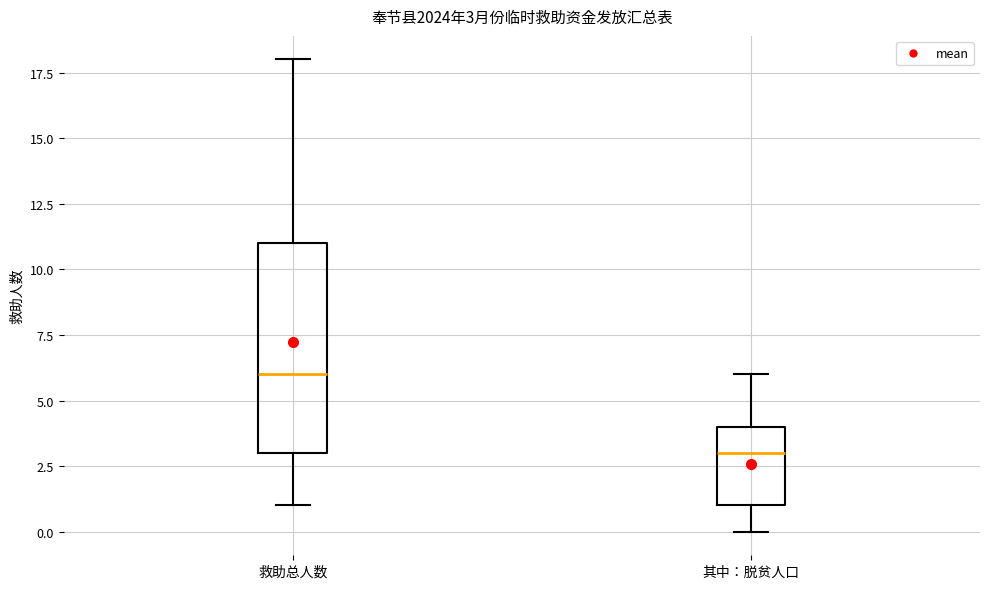

Which box has the lowest median line?

其中：脱贫人口